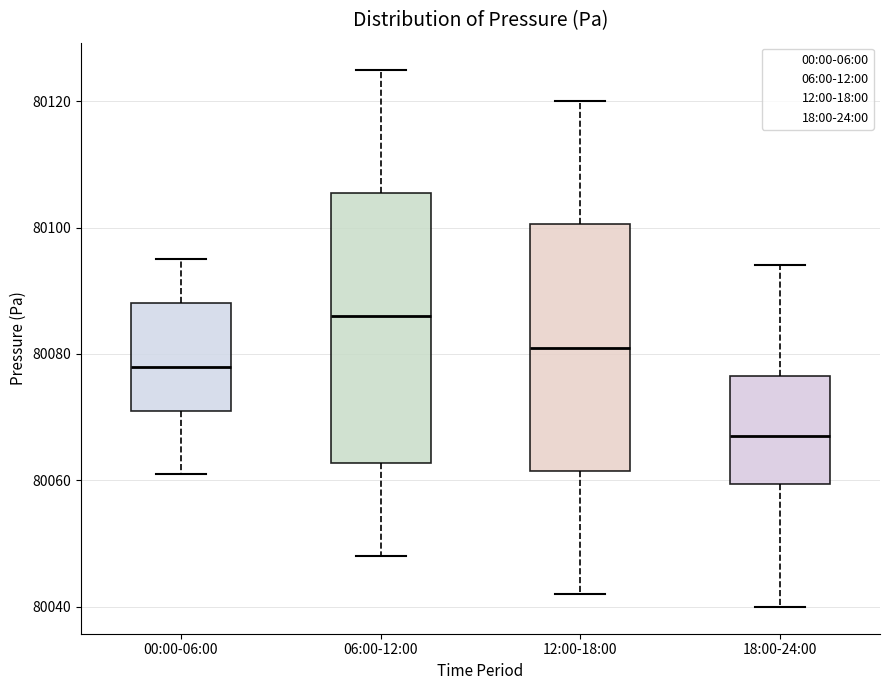

Reading left to right, transcribe this box plot: for each box, give where its median line is, the range the box spans, and where its two whiskers end, as read against the y-axis. The values are not printed on the chart, so give them approximately, as read against the axis.

00:00-06:00: median 80078, box 80072 to 80088, whiskers 80062 to 80096
06:00-12:00: median 80086, box 80062 to 80106, whiskers 80048 to 80126
12:00-18:00: median 80082, box 80062 to 80100, whiskers 80042 to 80120
18:00-24:00: median 80068, box 80060 to 80076, whiskers 80040 to 80094